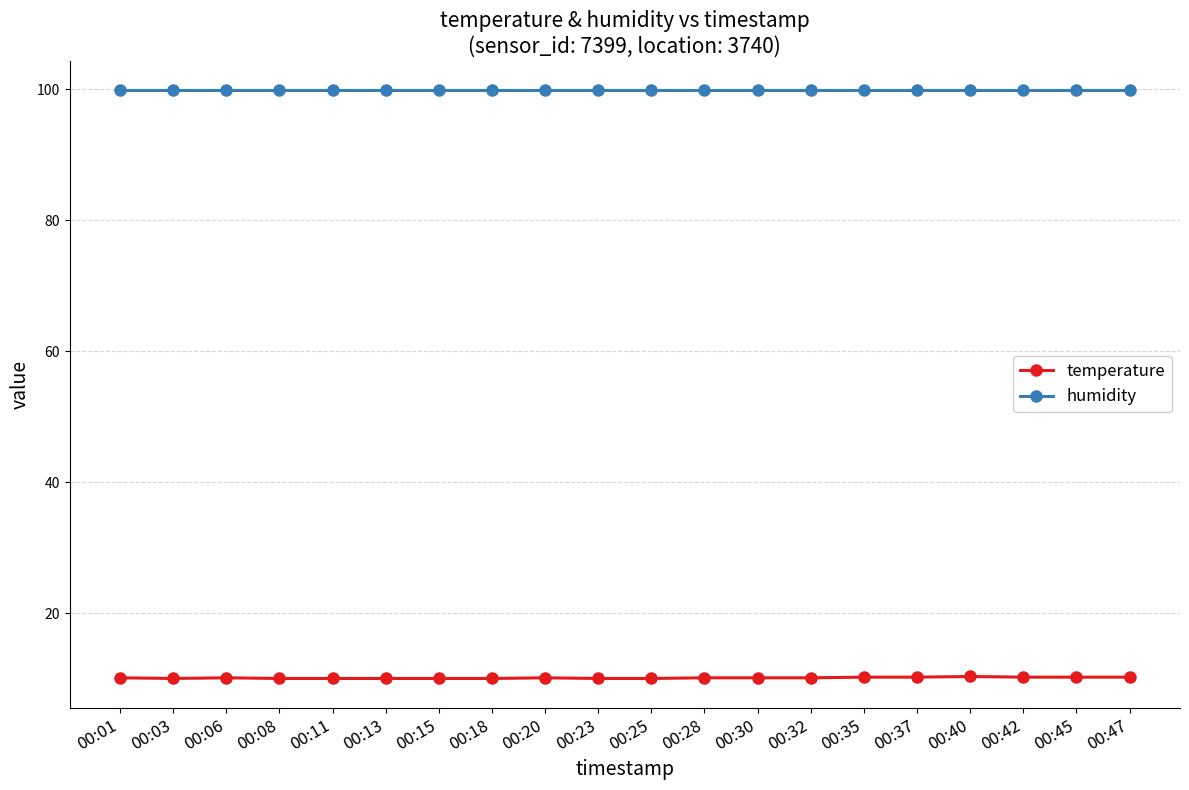

What is the sum of all temperature values?

201.9